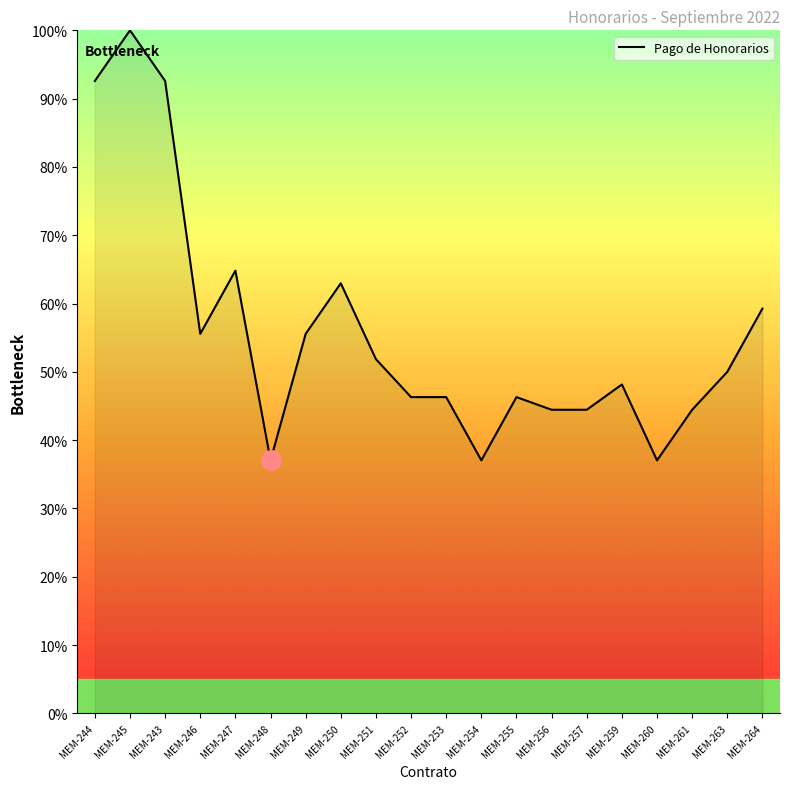

How many values are below 50?

10